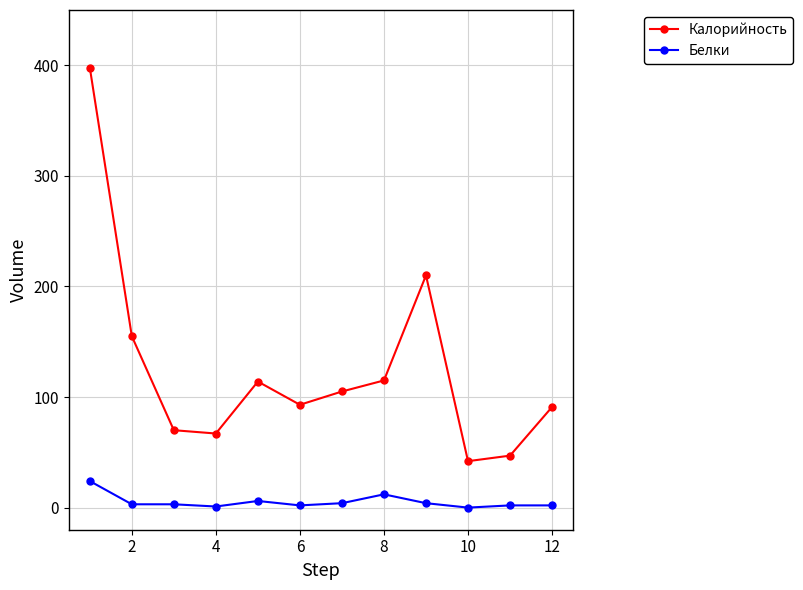

True or false: Калорийность and Белки cross at least once.

False